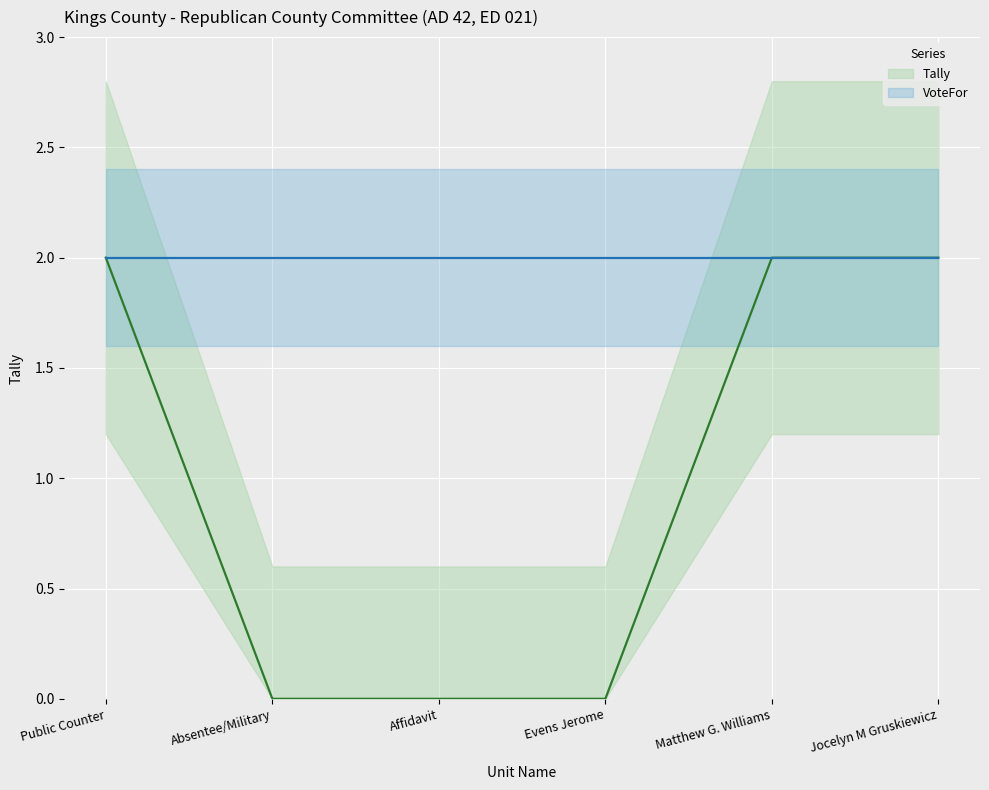

The chart shows a value of 3 at Public Counter. True or false?

False